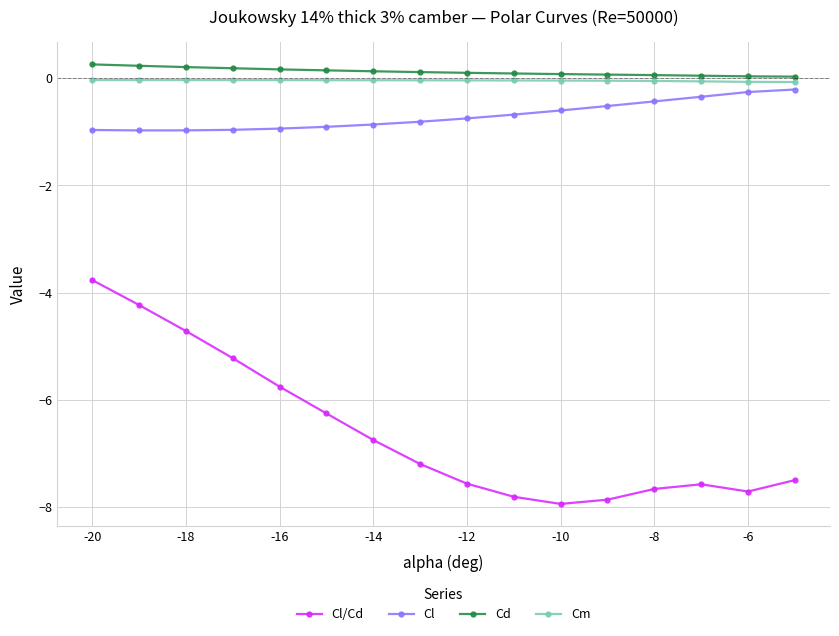

What is the value of the Cd point at the 1st from the left?

0.3